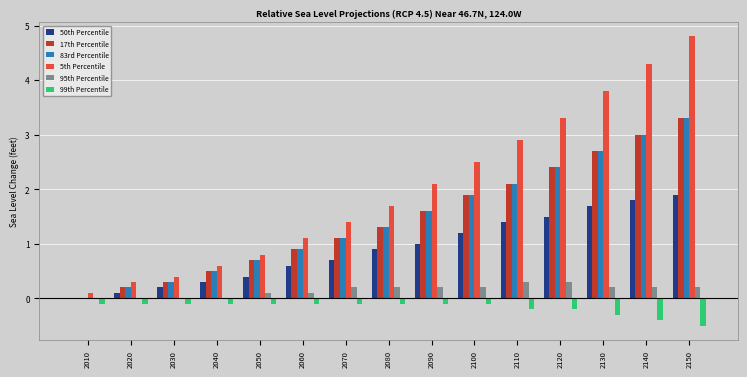

Reading left to right, extract all data points from this chart.

50th Percentile: 0.0	0.1	0.2	0.3	0.4	0.6	0.7	0.9	1.0	1.2	1.4	1.5	1.7	1.8	1.9
17th Percentile: 0.0	0.2	0.3	0.5	0.7	0.9	1.1	1.3	1.6	1.9	2.1	2.4	2.7	3.0	3.3
83rd Percentile: 0.0	0.2	0.3	0.5	0.7	0.9	1.1	1.3	1.6	1.9	2.1	2.4	2.7	3.0	3.3
5th Percentile: 0.1	0.3	0.4	0.6	0.8	1.1	1.4	1.7	2.1	2.5	2.9	3.3	3.8	4.3	4.8
95th Percentile: 0.0	0.0	0.0	0.0	0.1	0.1	0.2	0.2	0.2	0.2	0.3	0.3	0.2	0.2	0.2
99th Percentile: -0.1	-0.1	-0.1	-0.1	-0.1	-0.1	-0.1	-0.1	-0.1	-0.1	-0.2	-0.2	-0.3	-0.4	-0.5